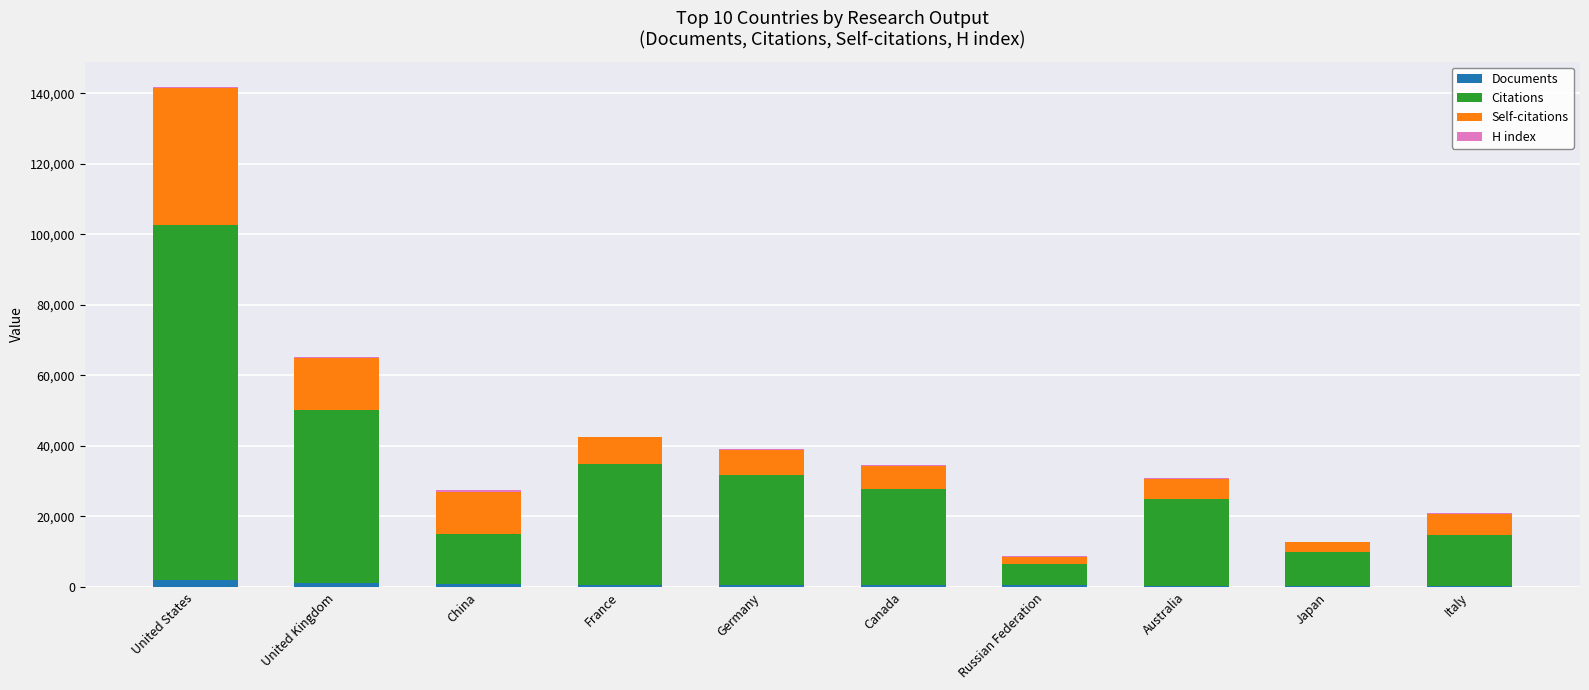

At which category is the sum across all series the highest?

United States